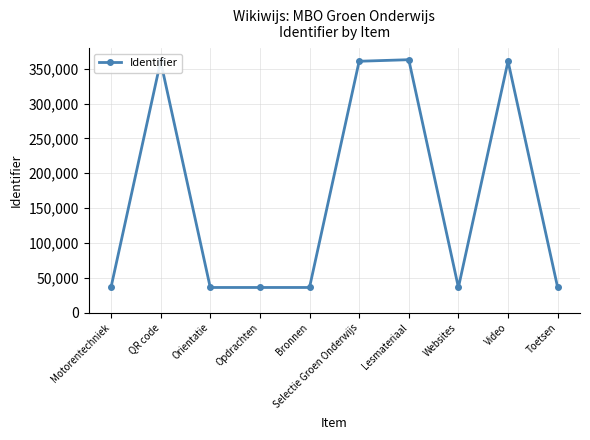

At which label does the data first exceed 36149?

QR code